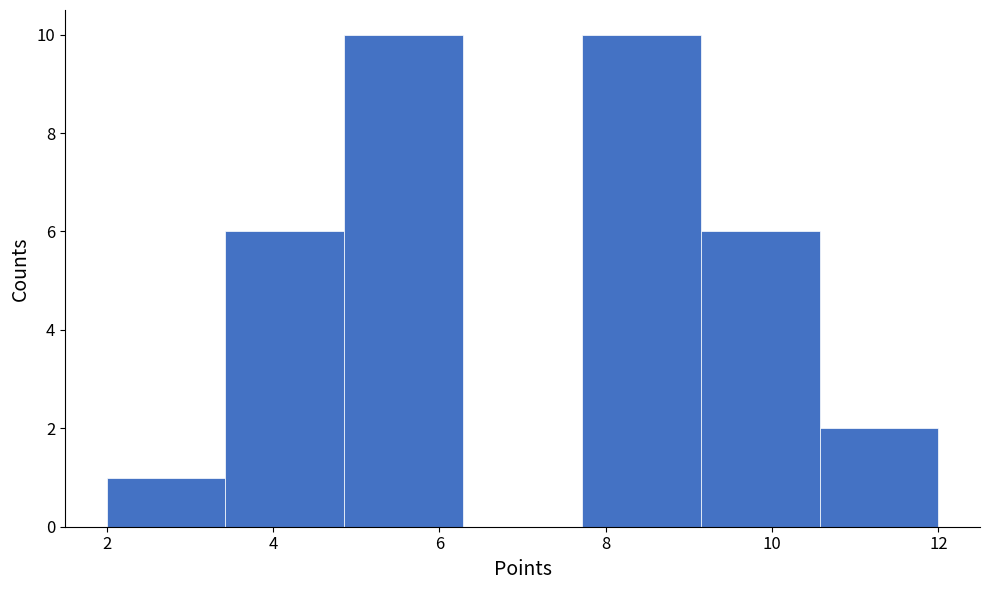

Reading left to right, transcribe this chart: for each bar, give the range it covers on the x-axis and its height. Neither the bar edges nor the heights are printed on the chart, so give them approximately, as read against the axes.

2.0 to 3.4: 1
3.4 to 4.8: 6
4.8 to 6.2: 10
6.2 to 7.8: 0
7.8 to 9.2: 10
9.2 to 10.6: 6
10.6 to 12.0: 2